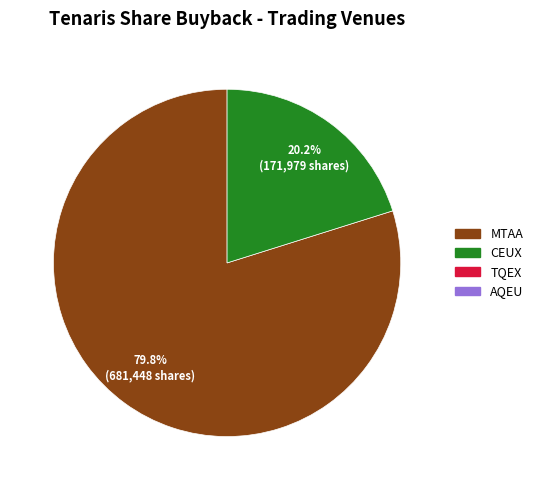

Is there any slice that represents more than half of the pie?

Yes